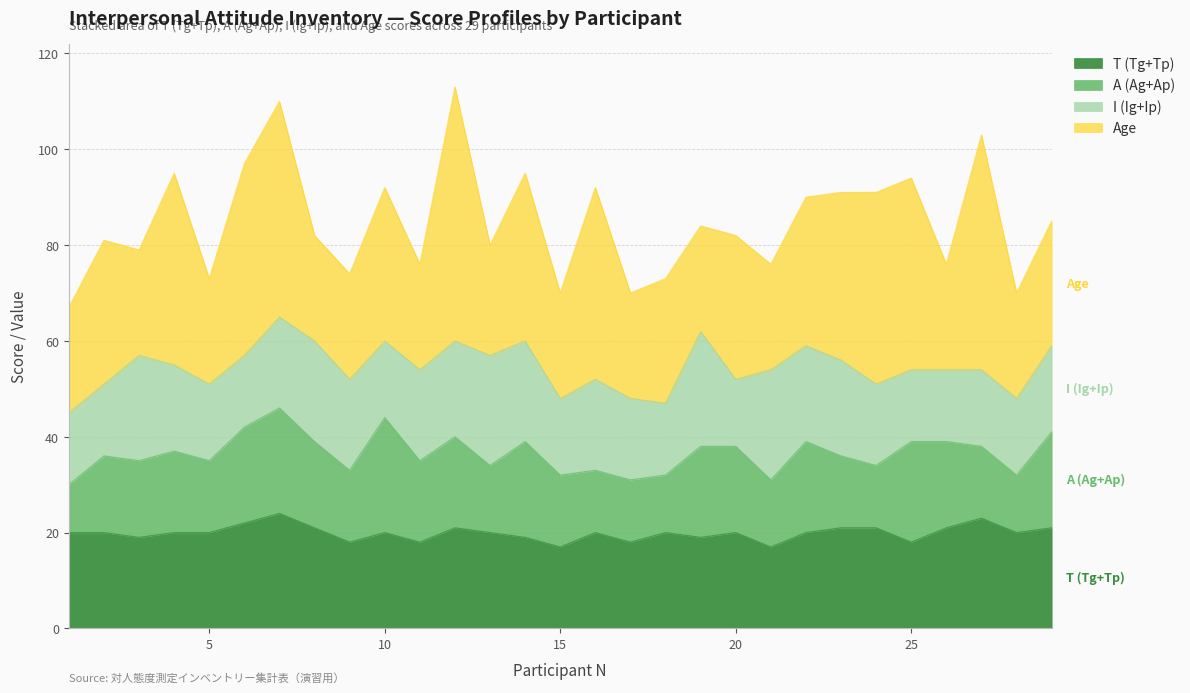

What is the minimum value for T (Tg+Tp)?

17